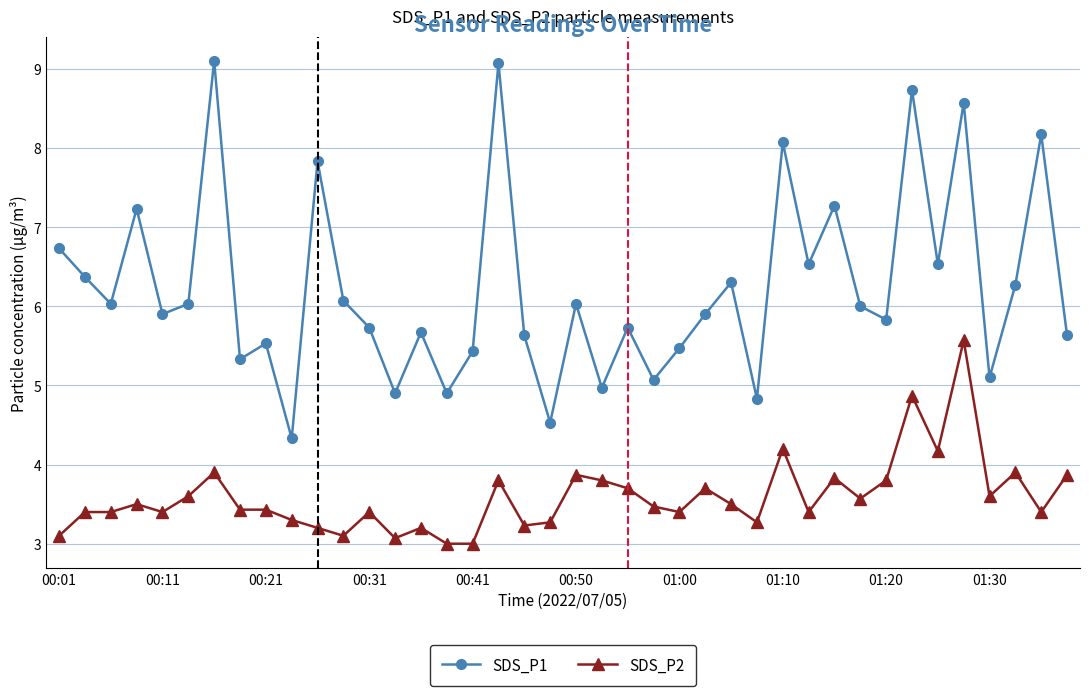

What is the difference between the second highest and second lowest values in the SDS_P2 series?

1.9